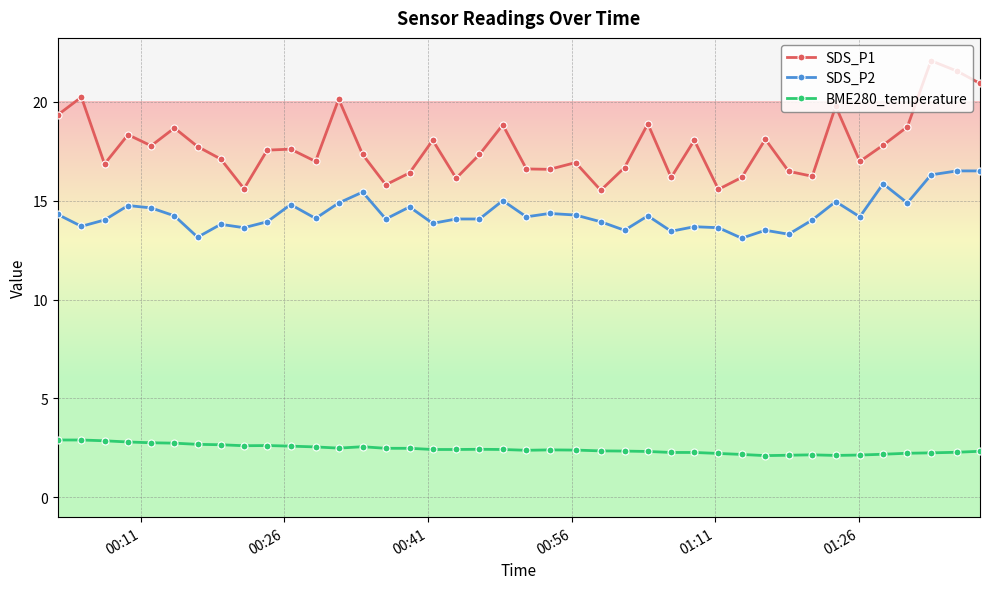

Which series has the largest total across all categories?

SDS_P1